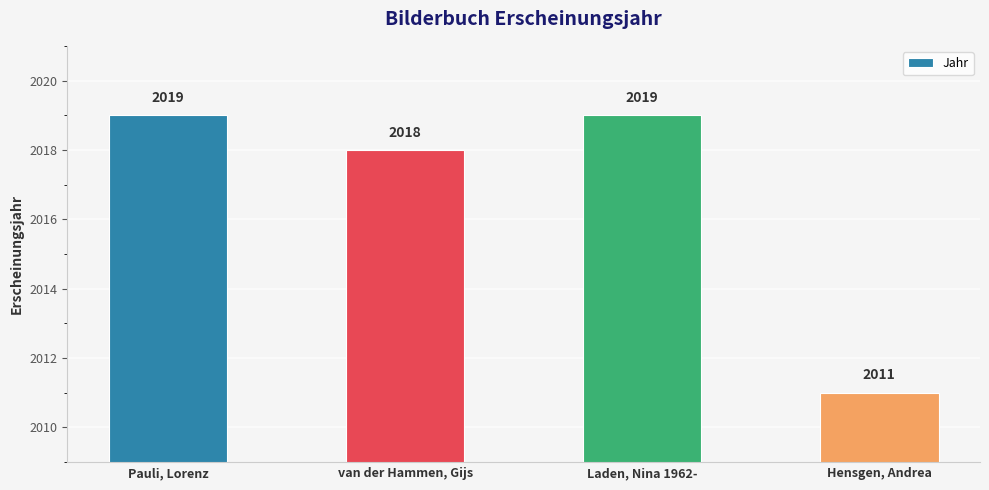

Which category has the lowest value across all series?

Hensgen, Andrea